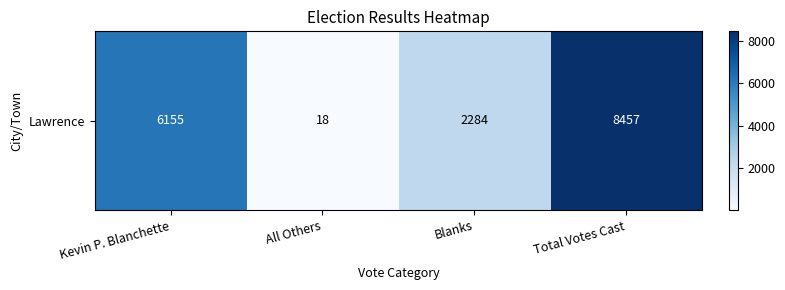

List the labels in order of value, smallest first.

All Others, Blanks, Kevin P. Blanchette, Total Votes Cast